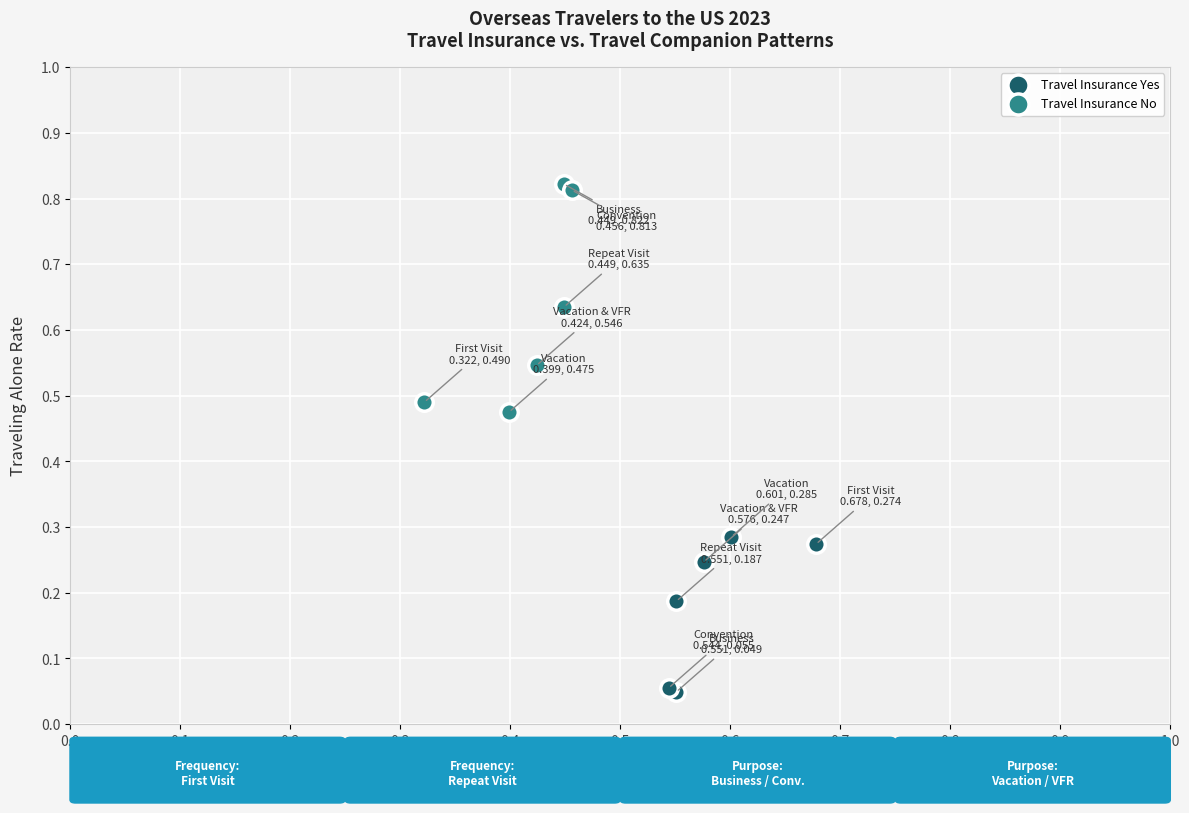

What are all the series names shown in the legend?

Travel Insurance Yes, Travel Insurance No